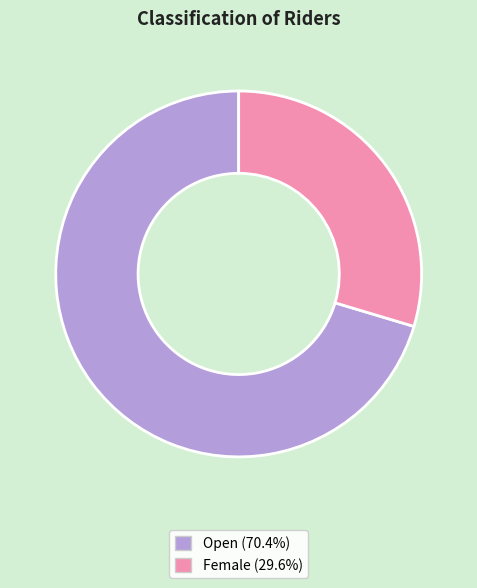

Which category has the biggest portion of the pie?

Open